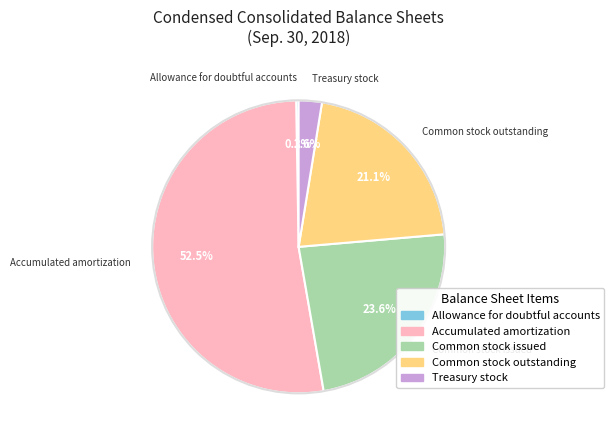

Approximately how many times larger is the value at Common stock issued compared to Common stock outstanding?

1.1